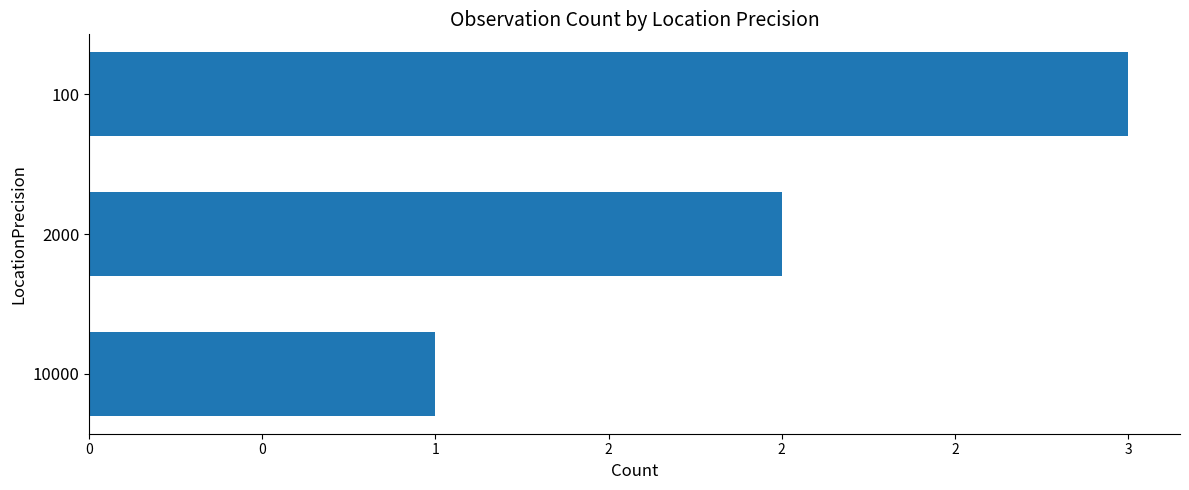

Are the bars horizontal?

Yes